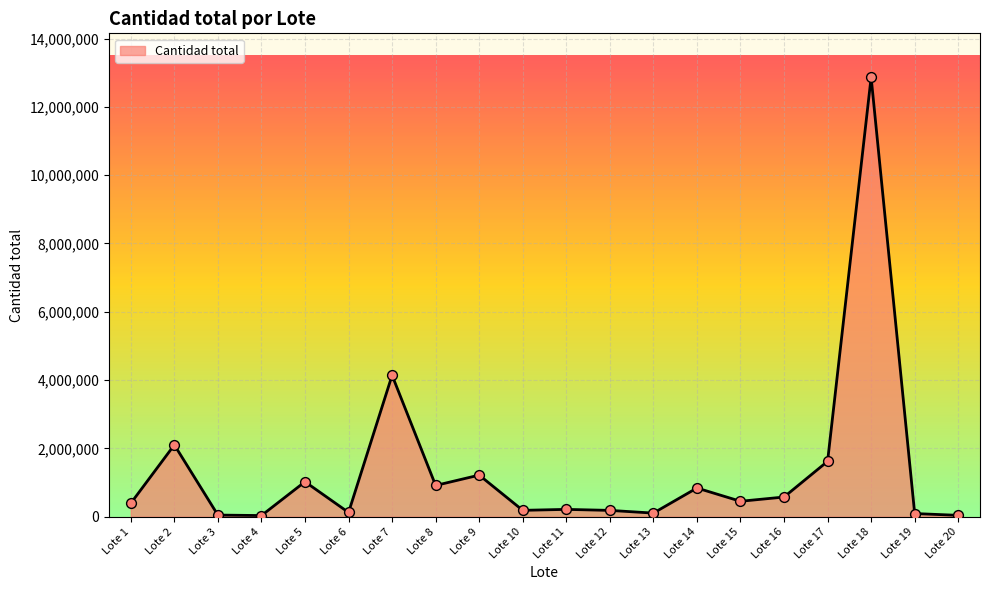

What is the change in value from Lote 9 to Lote 19?

-1125410